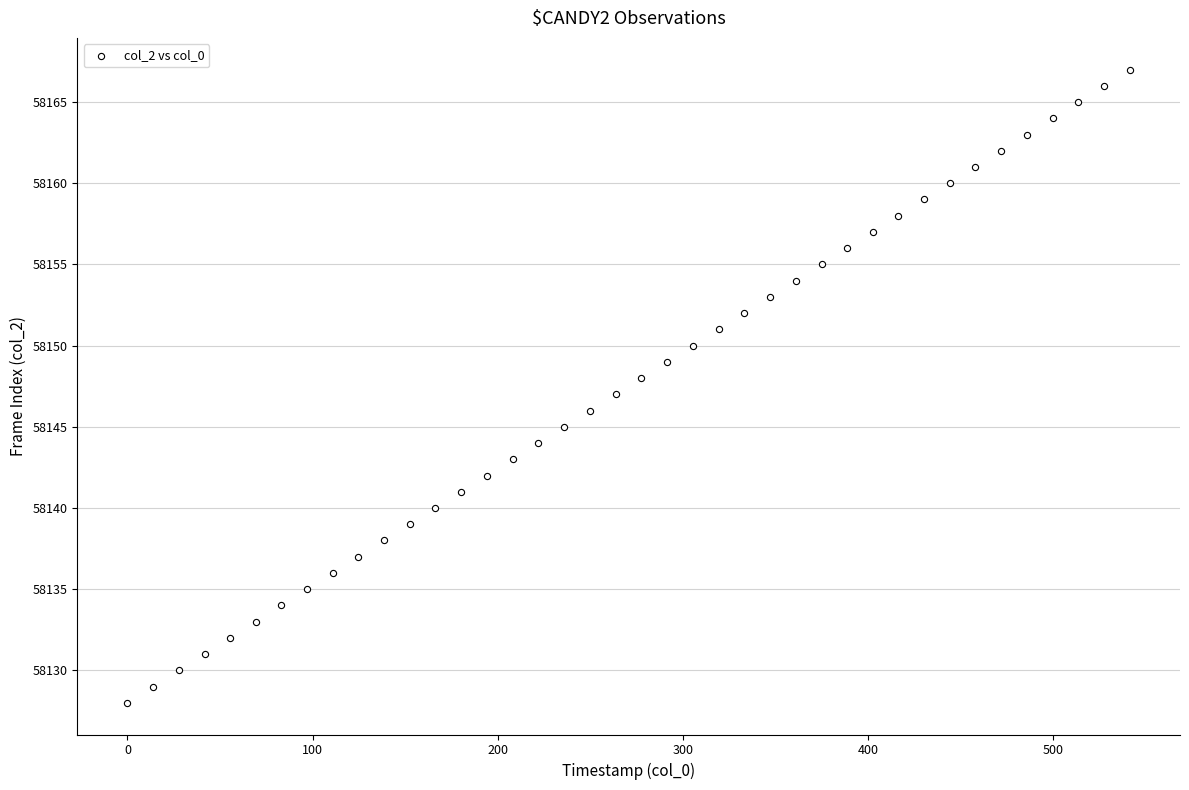

What is the range of Y values (max minus min)?

39